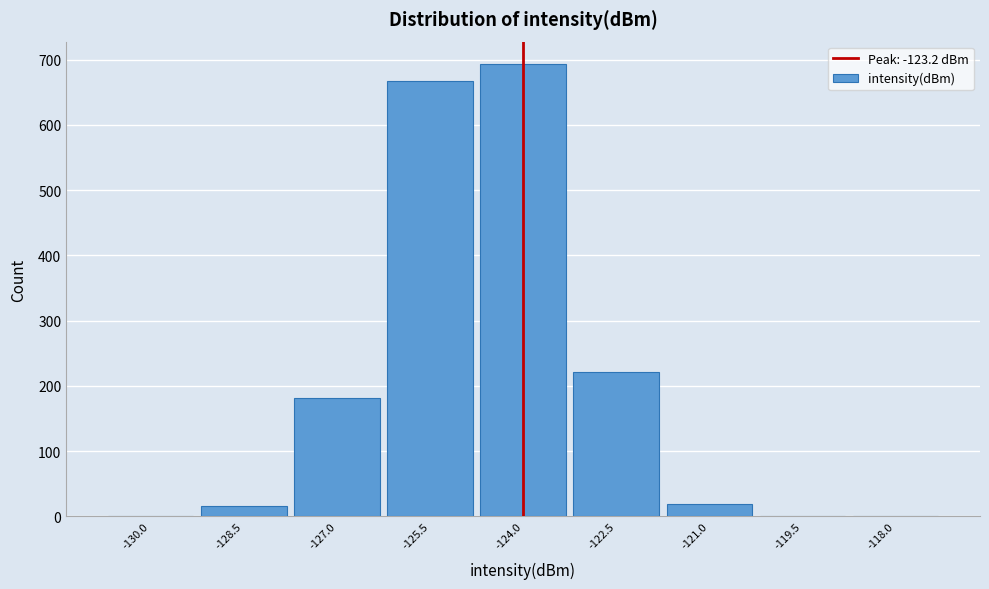

At which category does the chart reach its peak across all series?

-124.0